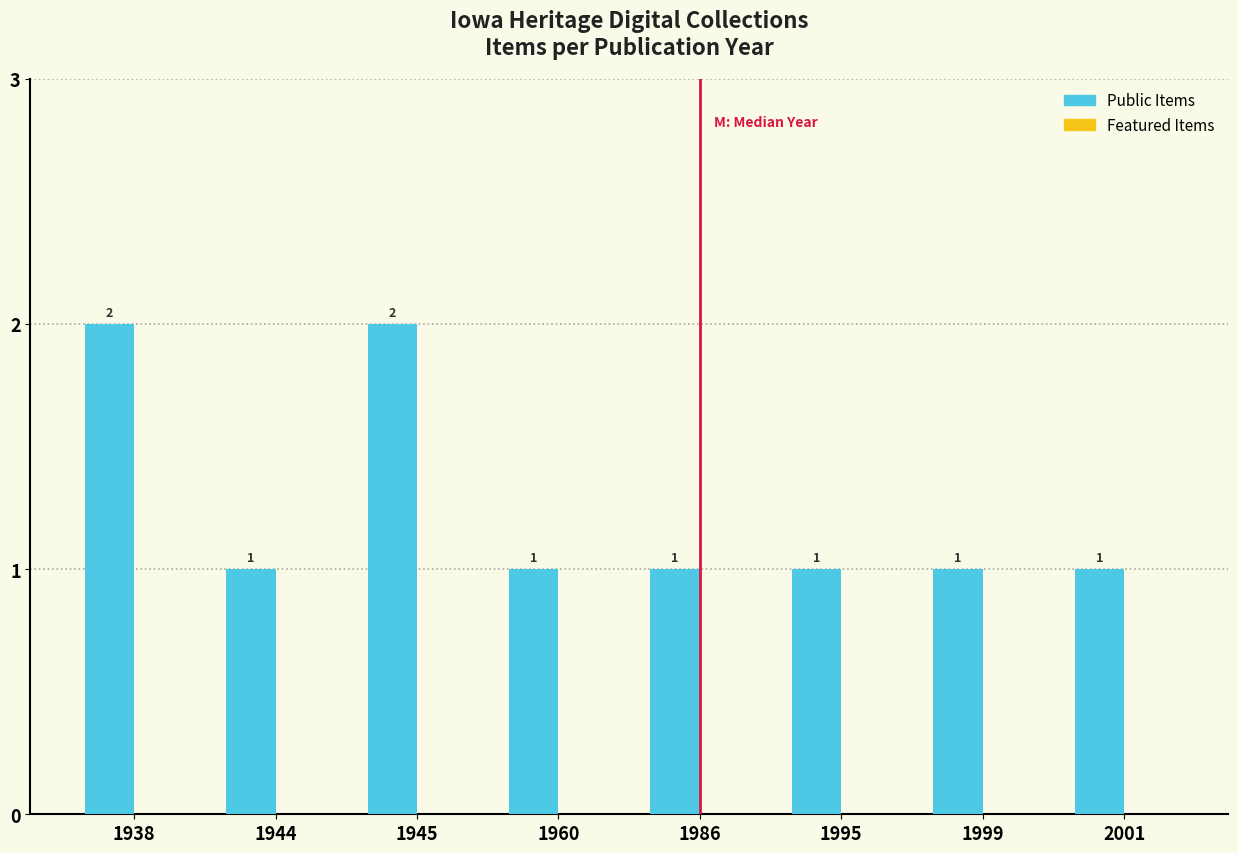

What is the sum of the values at 1960 and 1938?

3